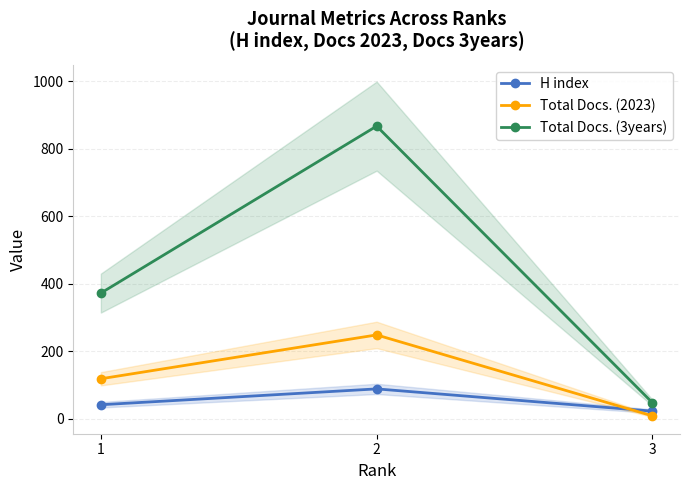

True or false: H index has a value of 88 at 2.

True